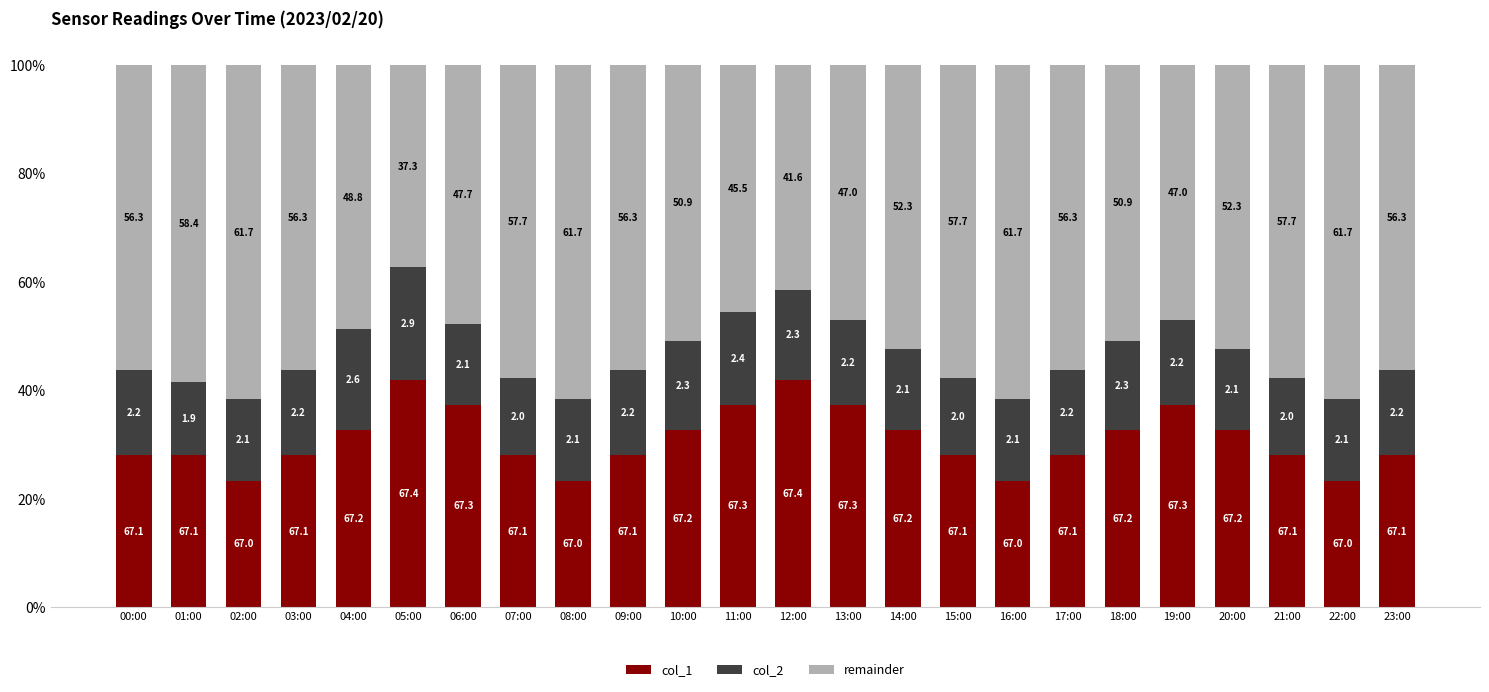

Are the bars horizontal?

No